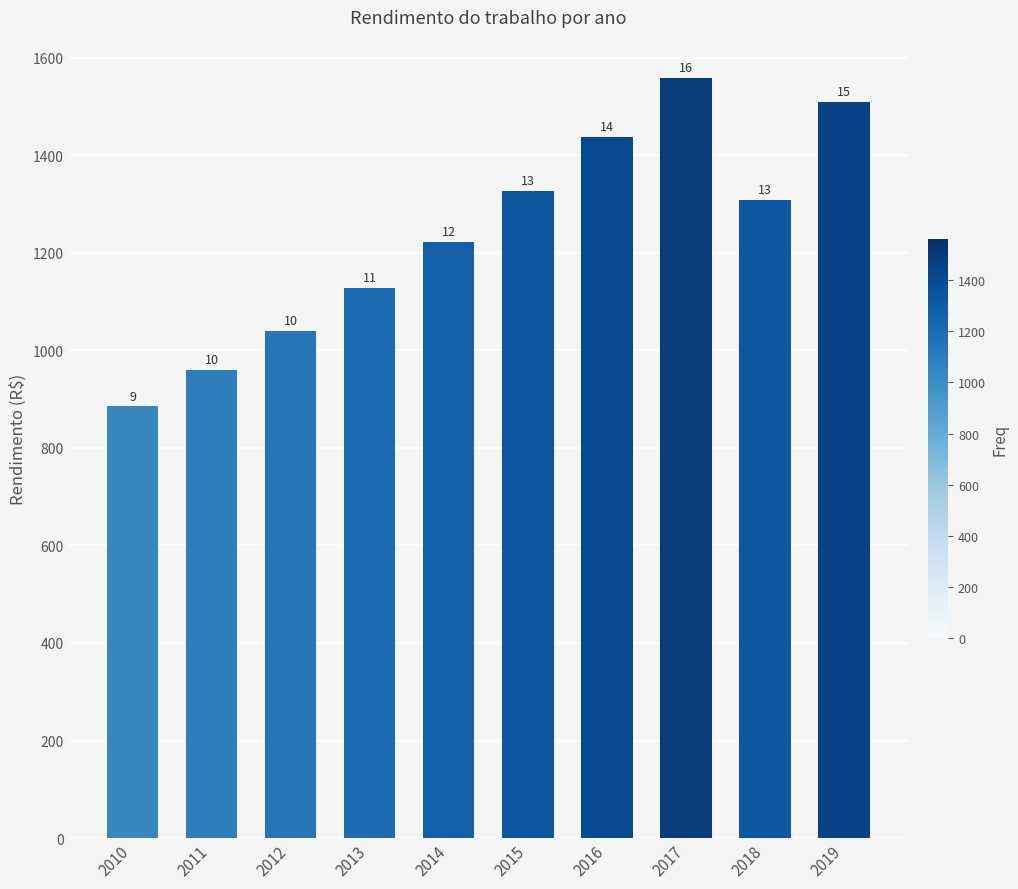

Rank the categories by value from lowest to highest.

2010, 2011, 2012, 2013, 2014, 2018, 2015, 2016, 2019, 2017